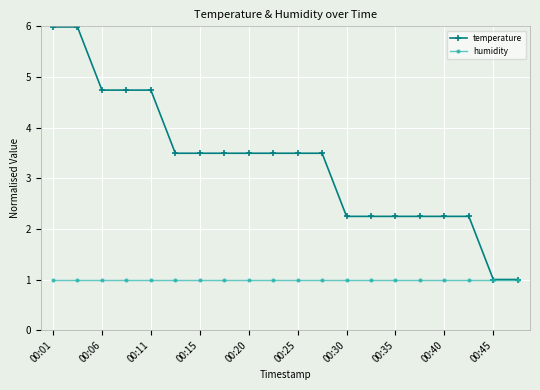

List the series in order of their overall mean, lowest first.

humidity, temperature